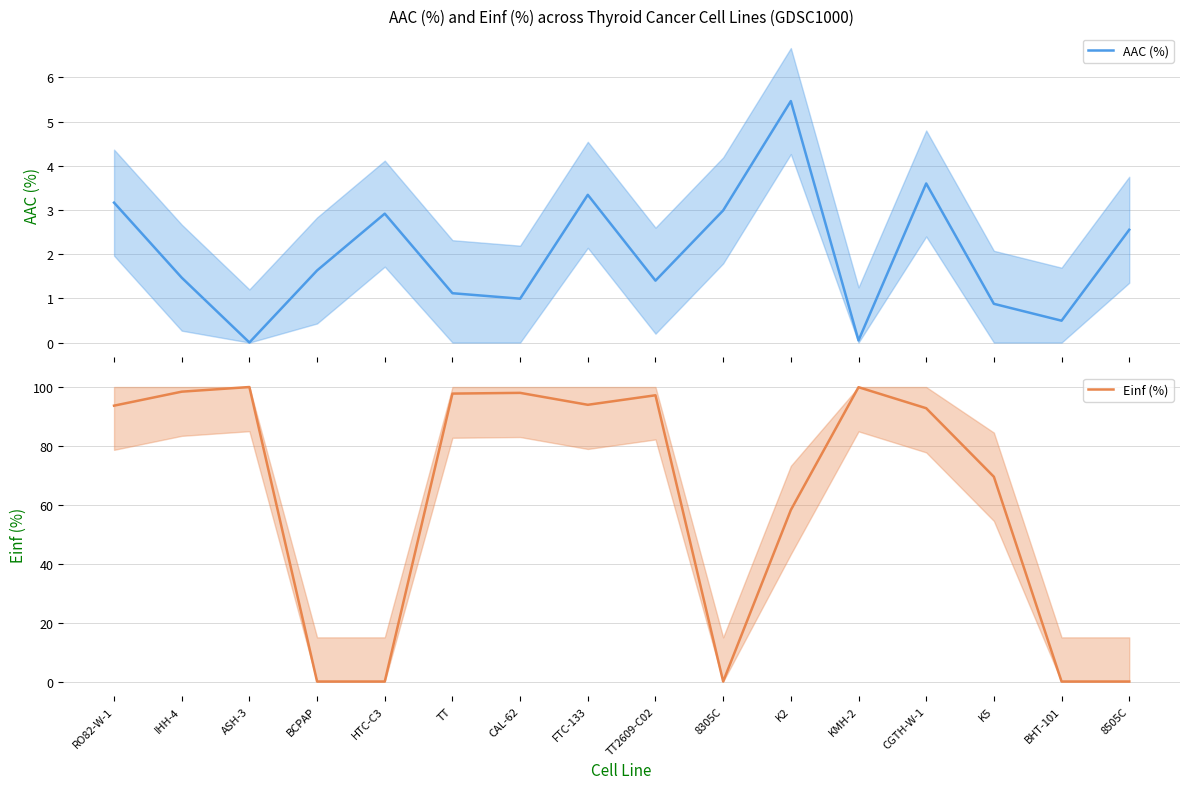

What value does the AAC (%) series have at HTC-C3?

2.9